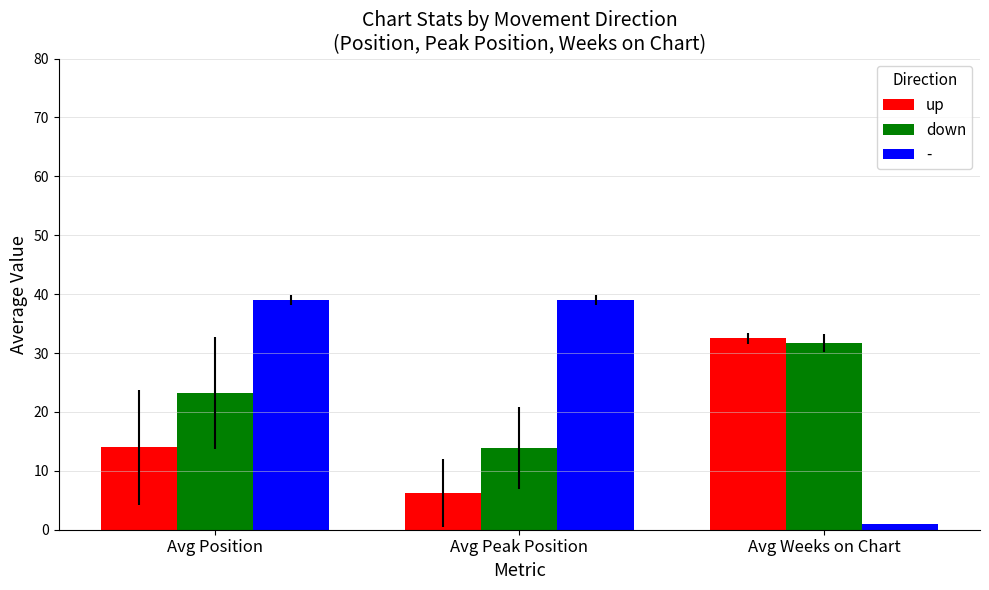

What is the difference between the highest and lowest values at Avg Position?

25.0